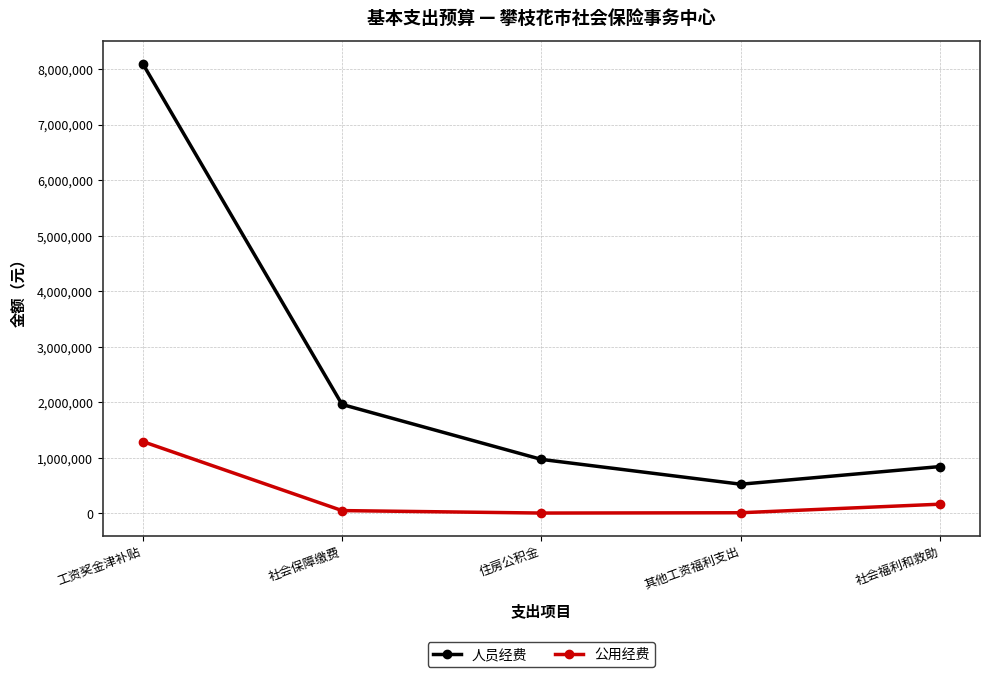

Rank the series by their maximum value, from lowest to highest.

公用经费, 人员经费